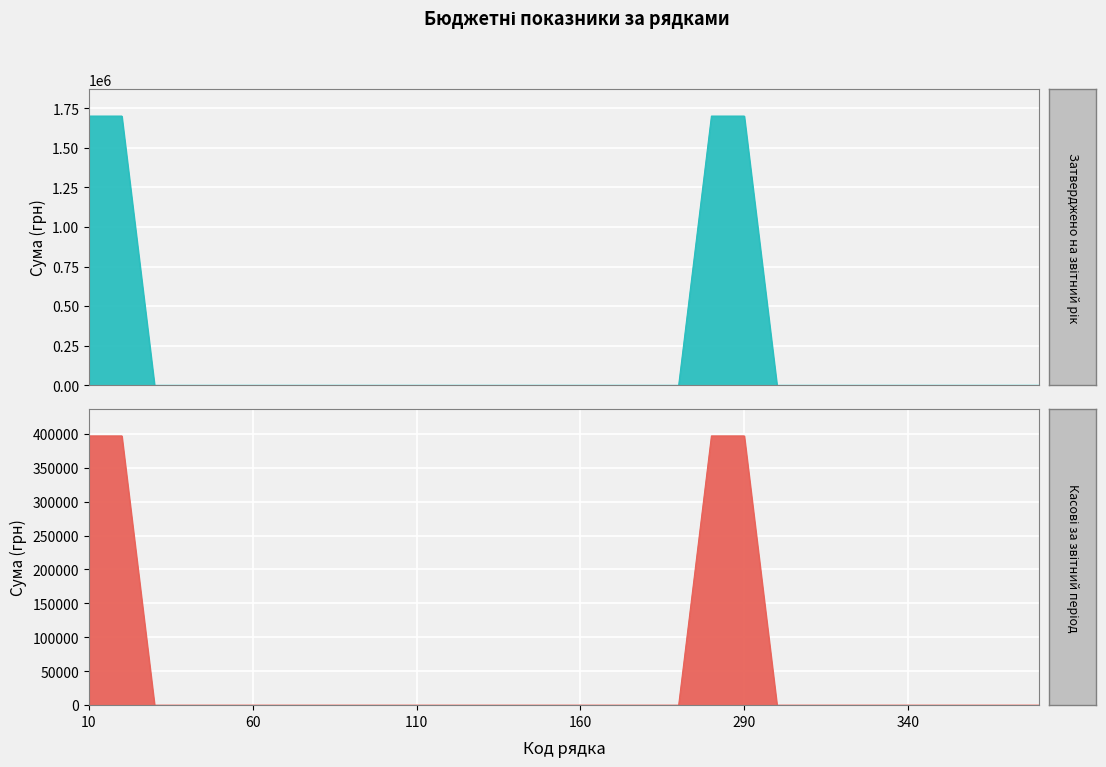

What is the highest value of the Касові за звітний період series?

396717.8